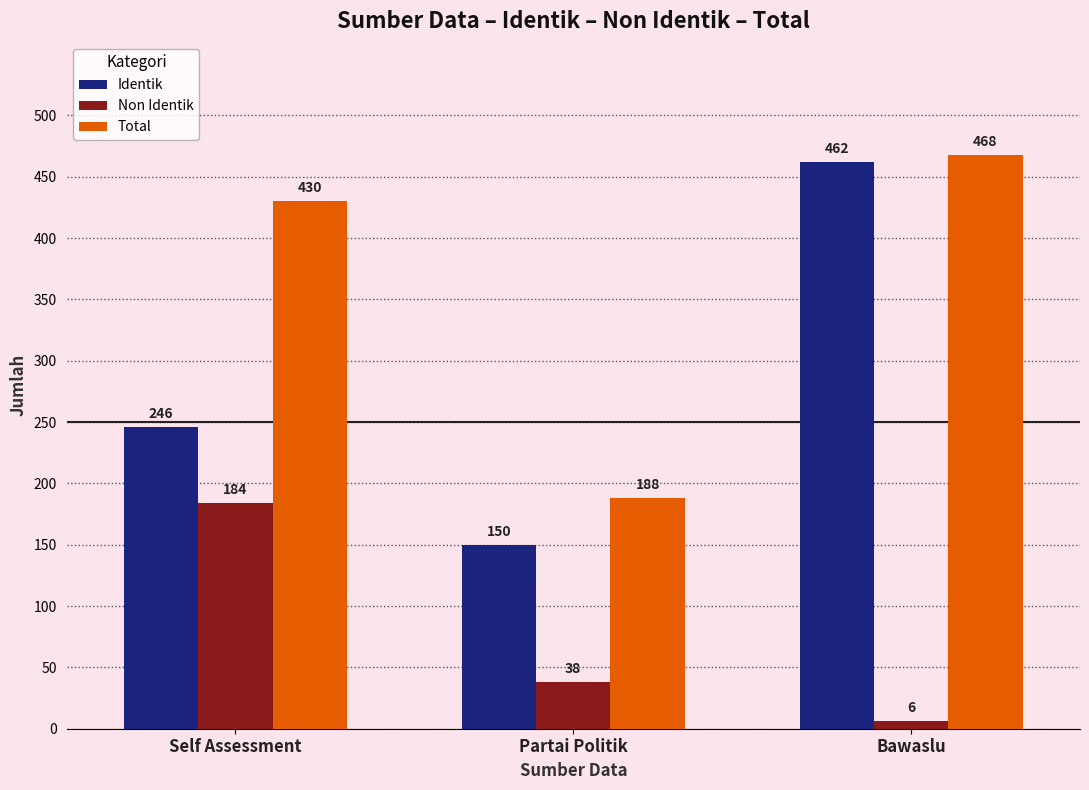

The Total series shows 219 at Bawaslu. True or false?

False